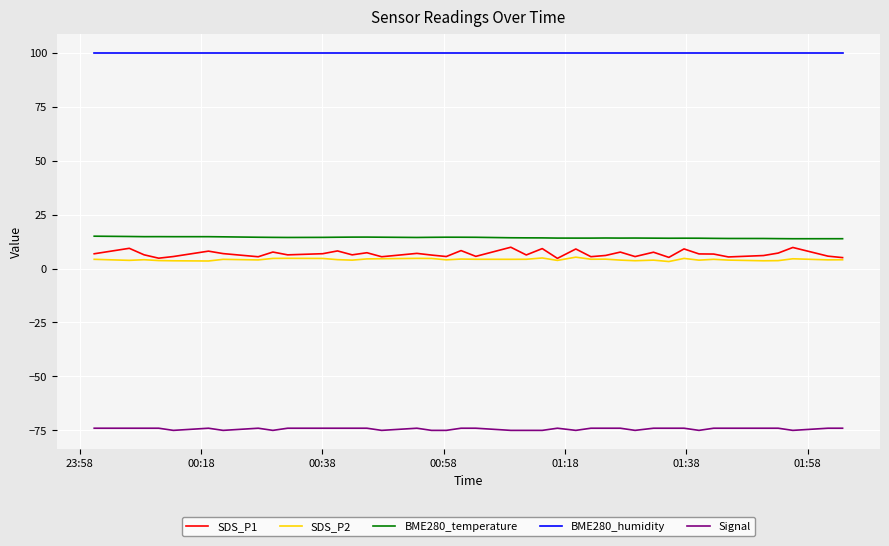

What is the greatest value displayed?

100.0